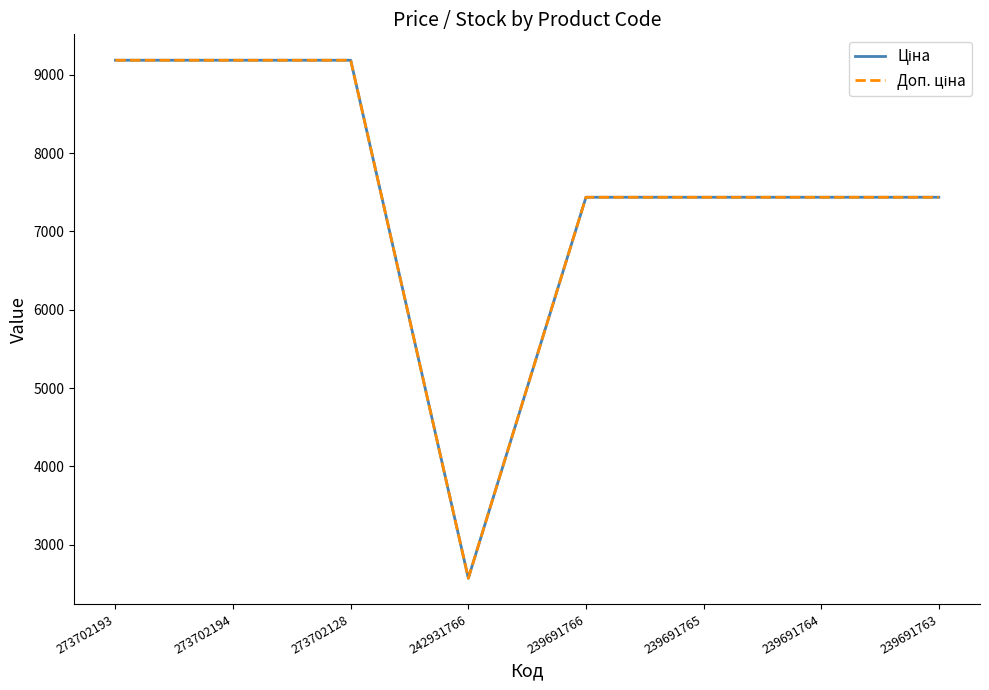

Count the number of data series in this chart.

2